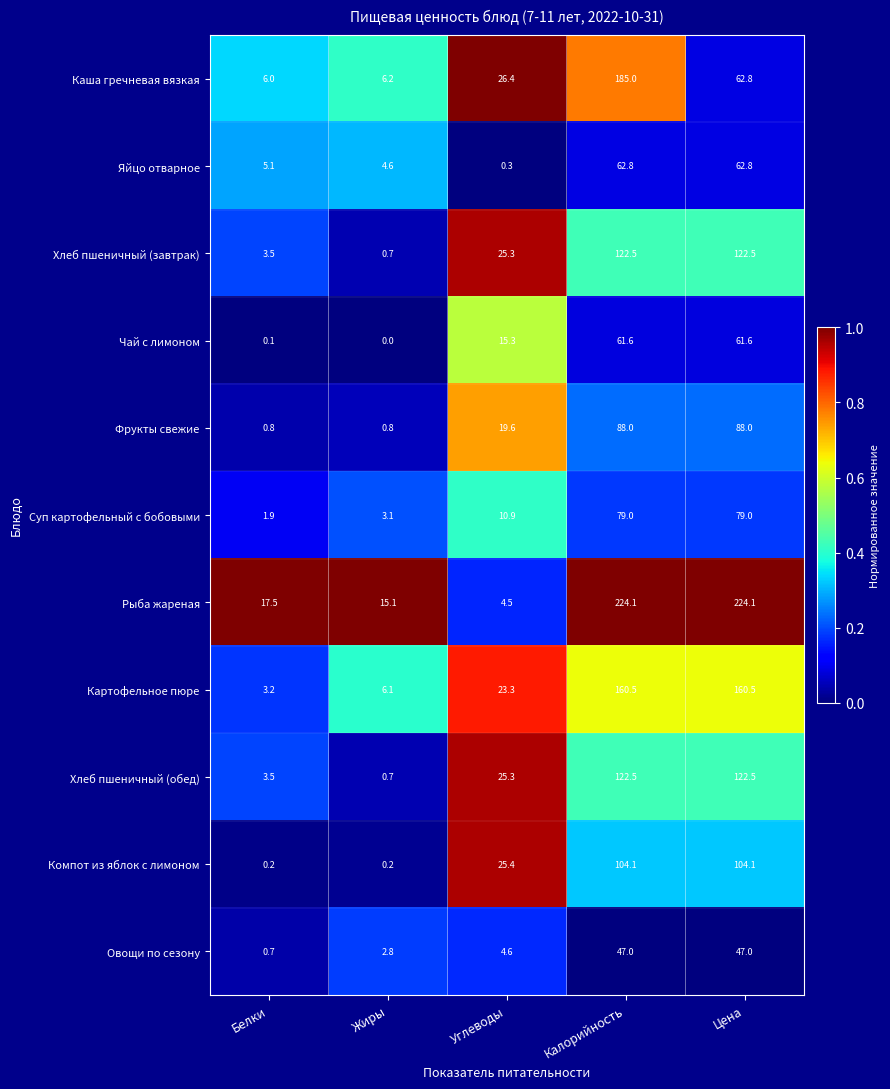

What is the maximum value shown in the chart?

224.1